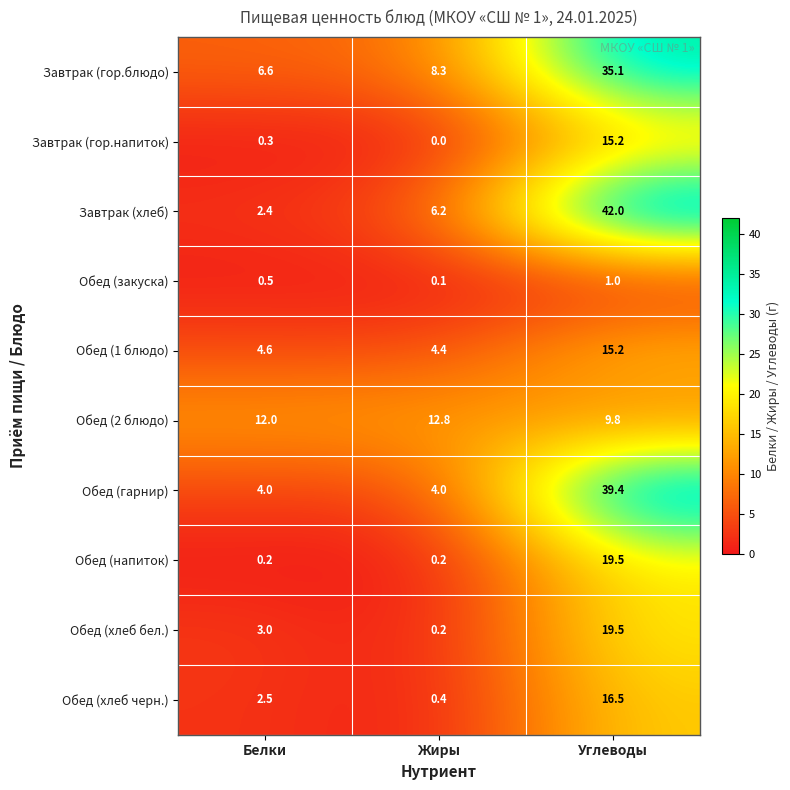

Reading left to right, extract all data points from this chart.

Завтрак (гор.блюдо): Белки=6.6	Жиры=8.3	Углеводы=35.1
Завтрак (гор.напиток): Белки=0.3	Жиры=0.0	Углеводы=15.2
Завтрак (хлеб): Белки=2.4	Жиры=6.2	Углеводы=42.0
Обед (закуска): Белки=0.5	Жиры=0.1	Углеводы=1.0
Обед (1 блюдо): Белки=4.6	Жиры=4.4	Углеводы=15.2
Обед (2 блюдо): Белки=12.0	Жиры=12.8	Углеводы=9.8
Обед (гарнир): Белки=4.0	Жиры=4.0	Углеводы=39.4
Обед (напиток): Белки=0.2	Жиры=0.2	Углеводы=19.5
Обед (хлеб бел.): Белки=3.0	Жиры=0.2	Углеводы=19.5
Обед (хлеб черн.): Белки=2.5	Жиры=0.4	Углеводы=16.5